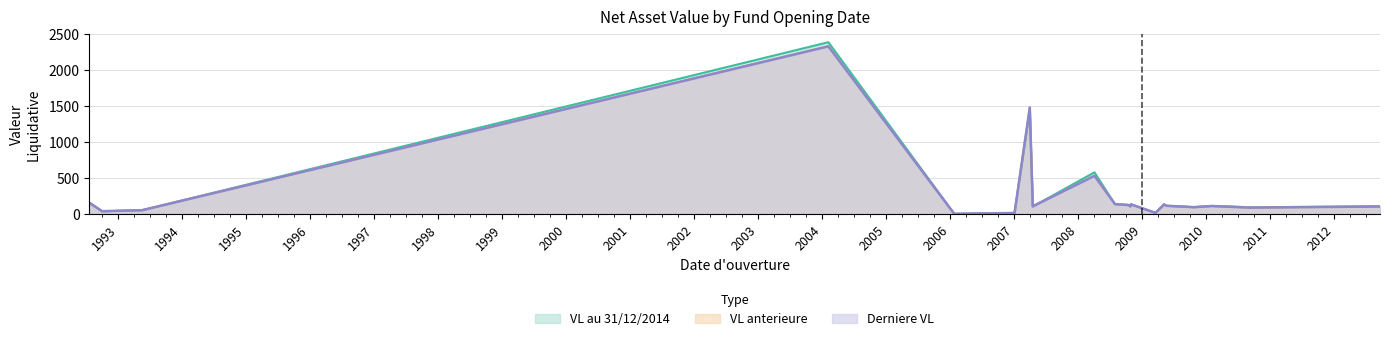

How many intersections are there between VL anterieure and Derniere VL?

7